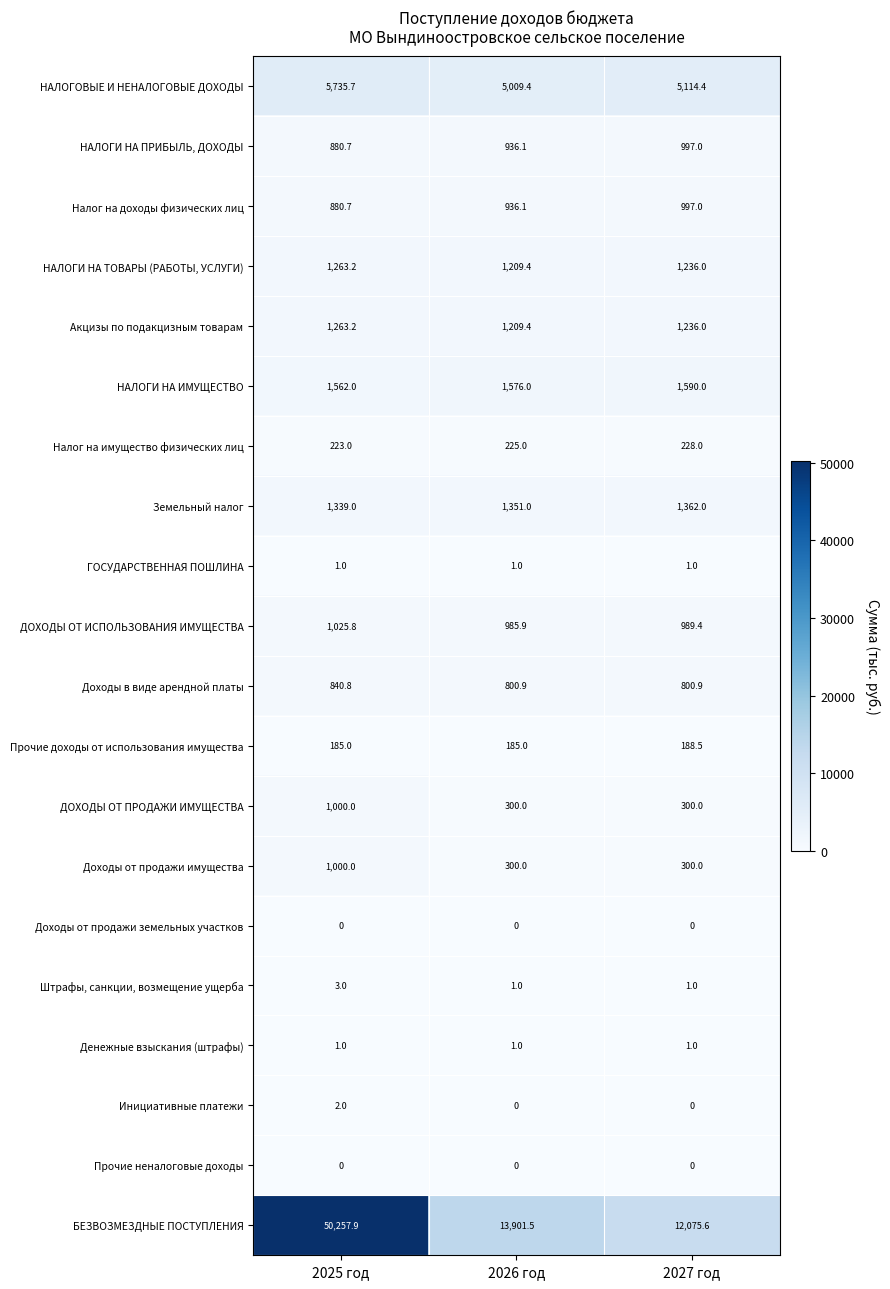

What is the approximate value of БЕЗВОЗМЕЗДНЫЕ ПОСТУПЛЕНИЯ at 2027 год?

12075.6